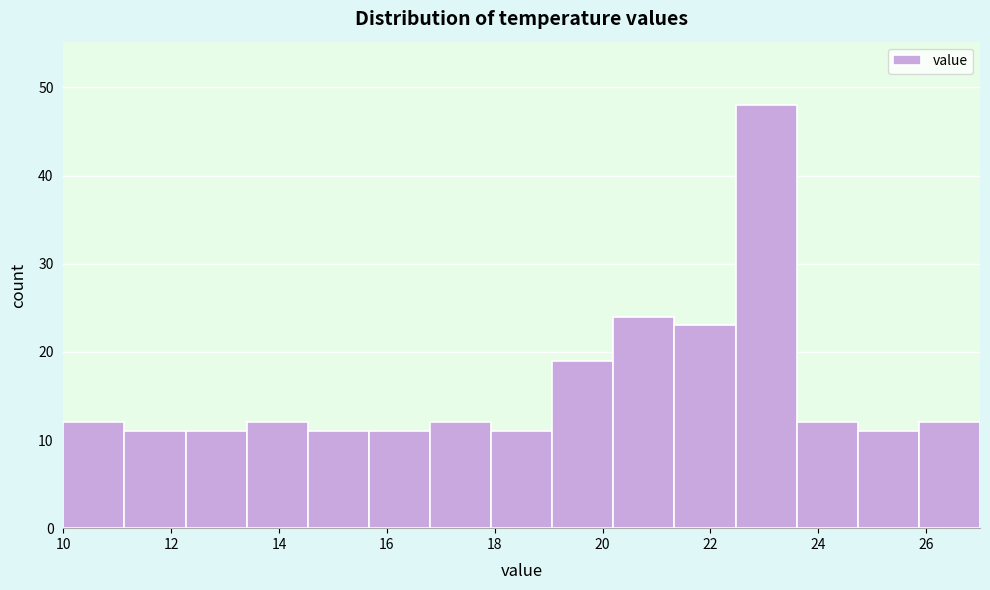

What is the height of the bar covering 15.6 to 16.8 on the x-axis? Neither the bar edges nor the heights are printed on the chart, so give them approximately, as read against the axes.

11